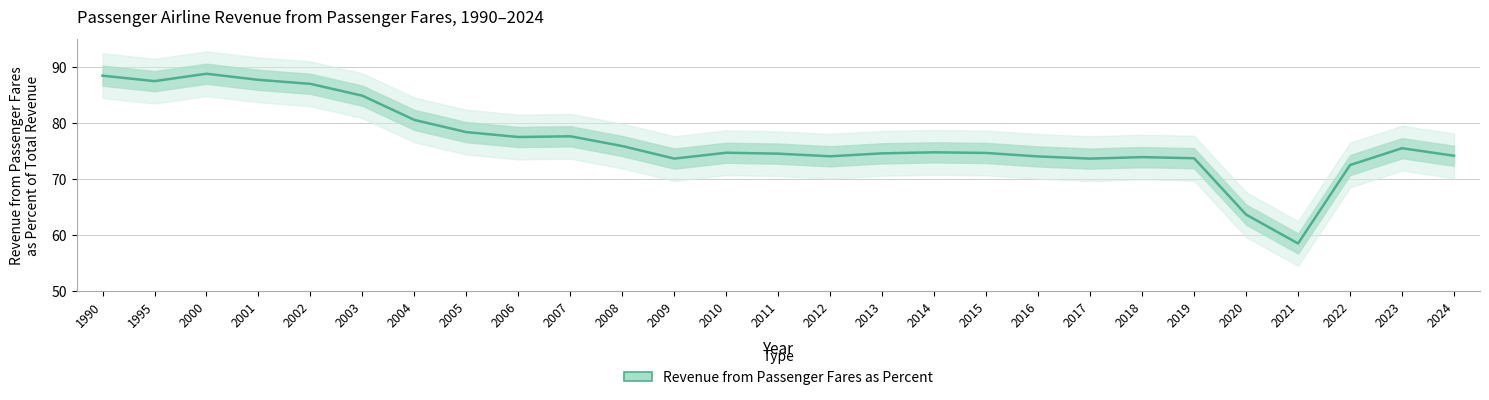

Reading left to right, list all the values displayed in this chart.

88.5	87.6	88.9	87.8	87.1	84.9	80.6	78.4	77.6	77.7	75.9	73.7	74.8	74.6	74.1	74.6	74.8	74.7	74.1	73.7	74.0	73.8	63.7	58.5	72.5	75.6	74.2